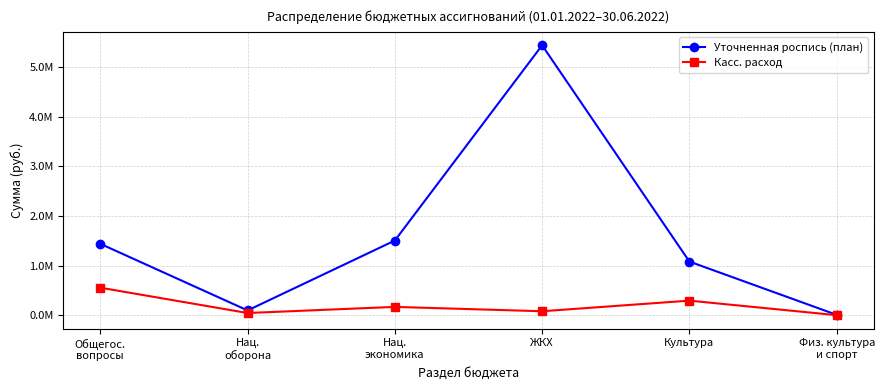

What is the difference between the Уточненная роспись (план) values at Нац.
оборона and Нац.
экономика?

1406645.5